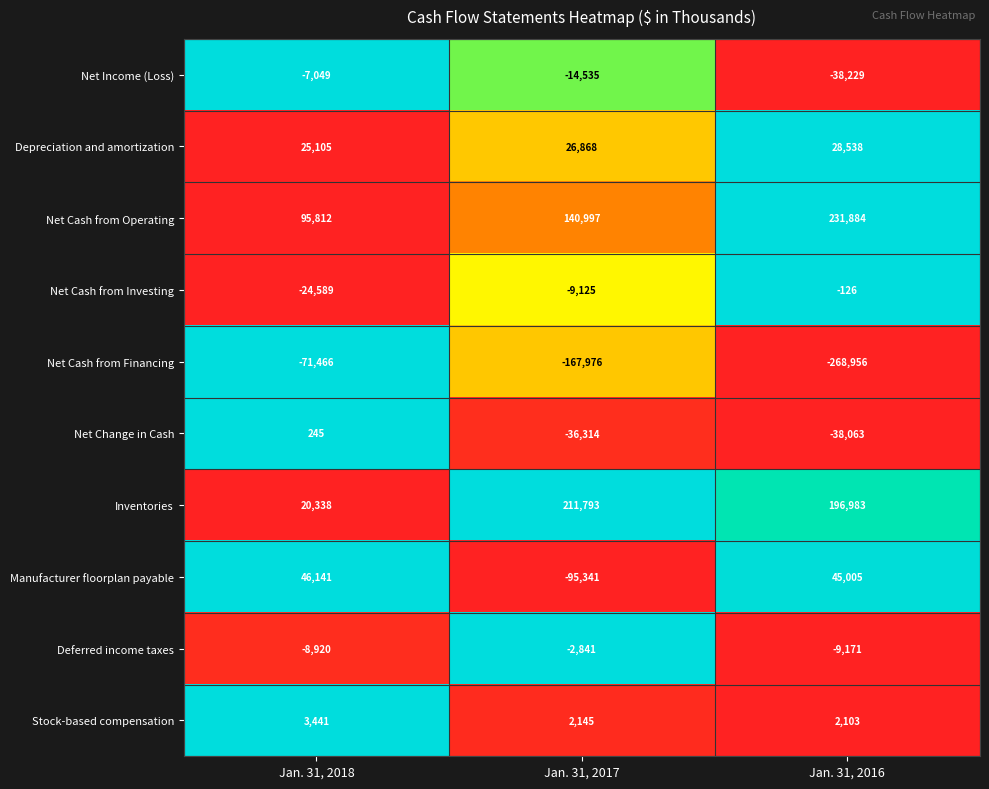

What is the average value of the Net Income (Loss) series?

-19938